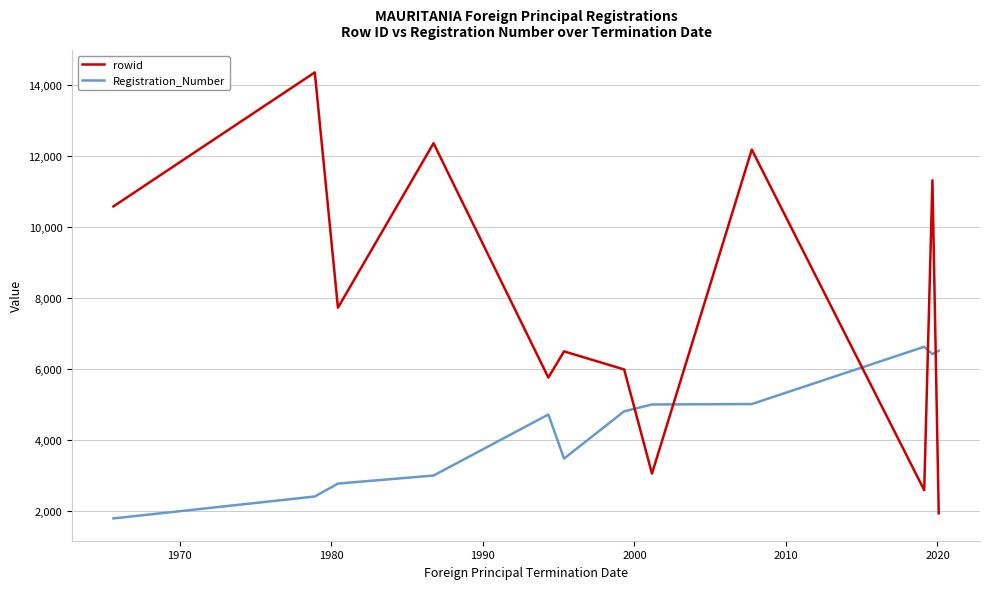

Which series has the largest range (max minus min)?

rowid